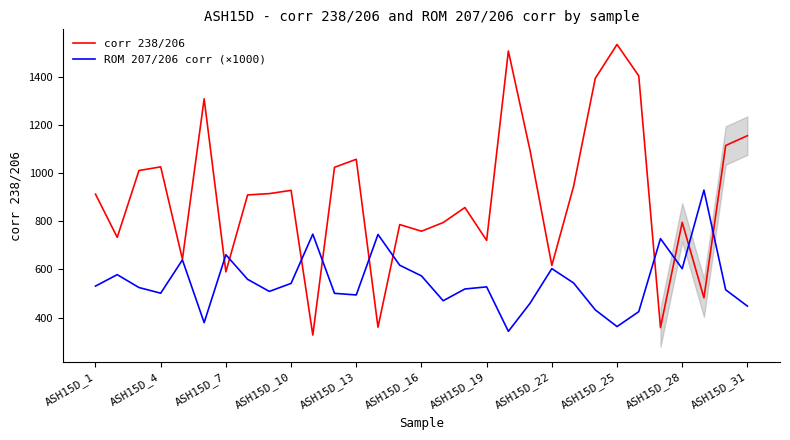

Which series has the widest spread of values?

corr 238/206